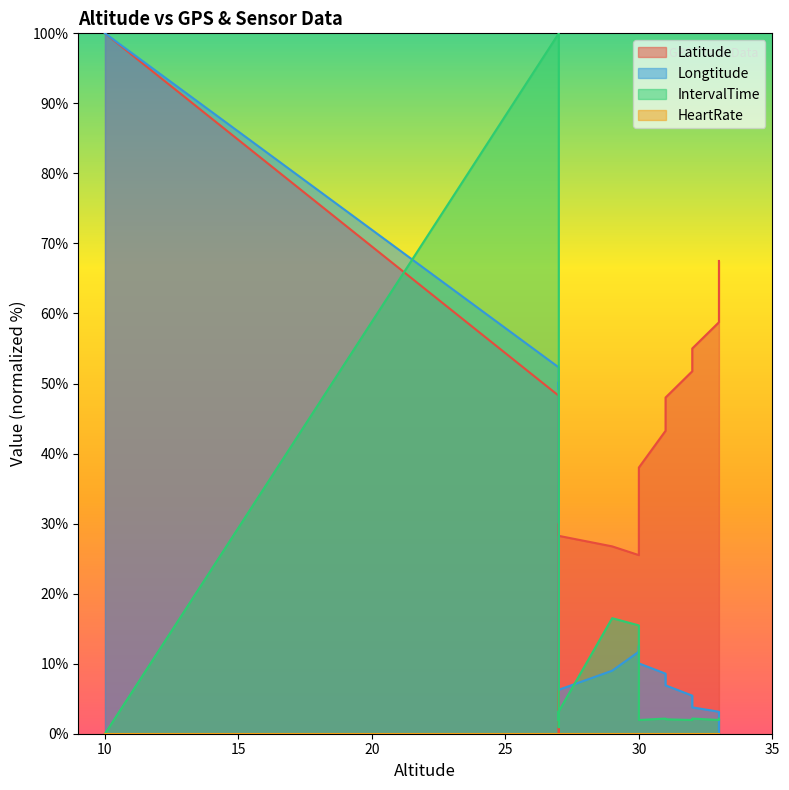

True or false: IntervalTime has more than 2 interior local peaks.

True